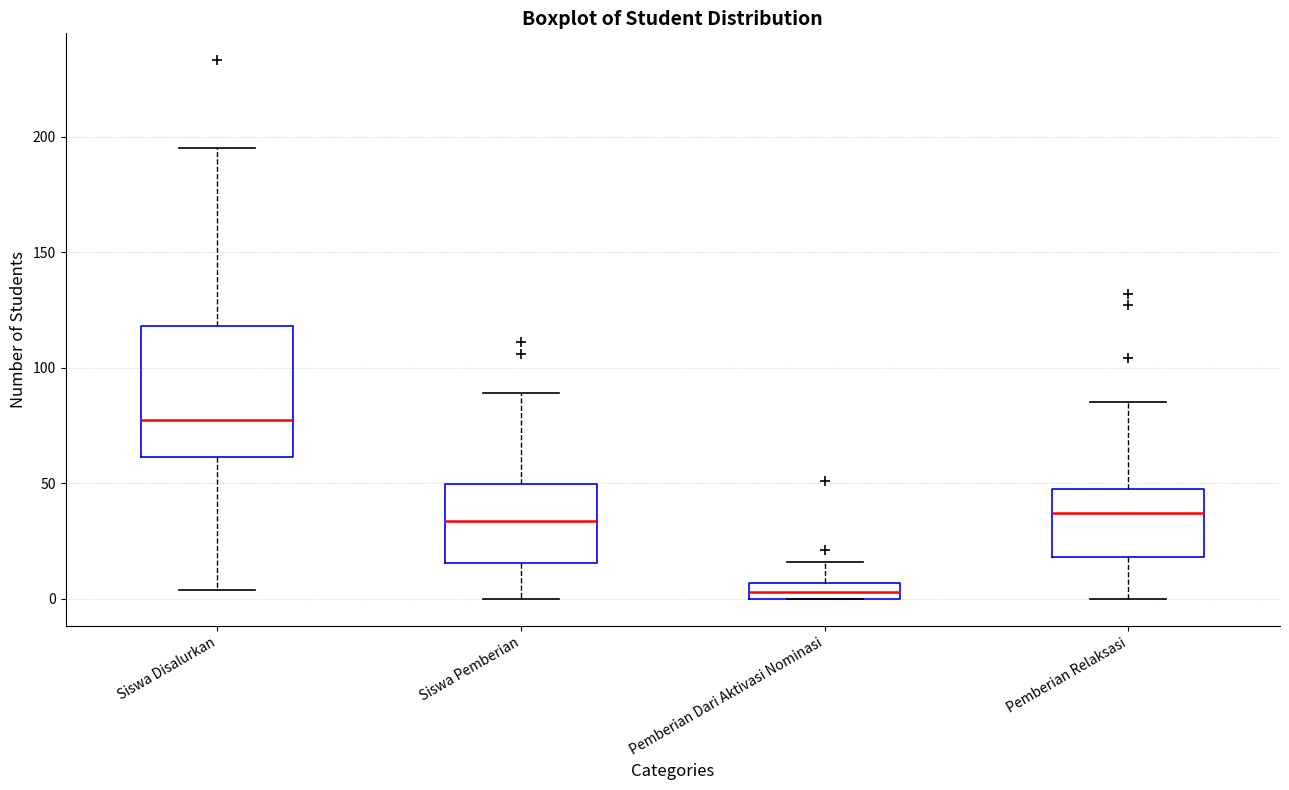

Which box has the highest median line?

Siswa Disalurkan